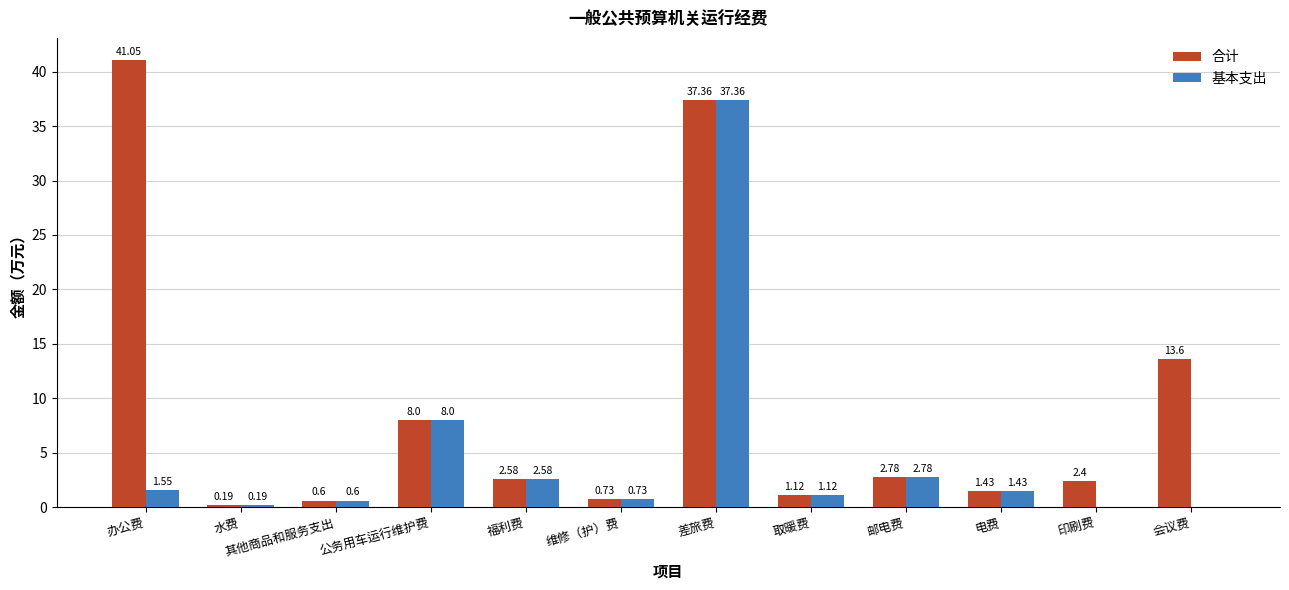

Which series has the largest total across all categories?

合计